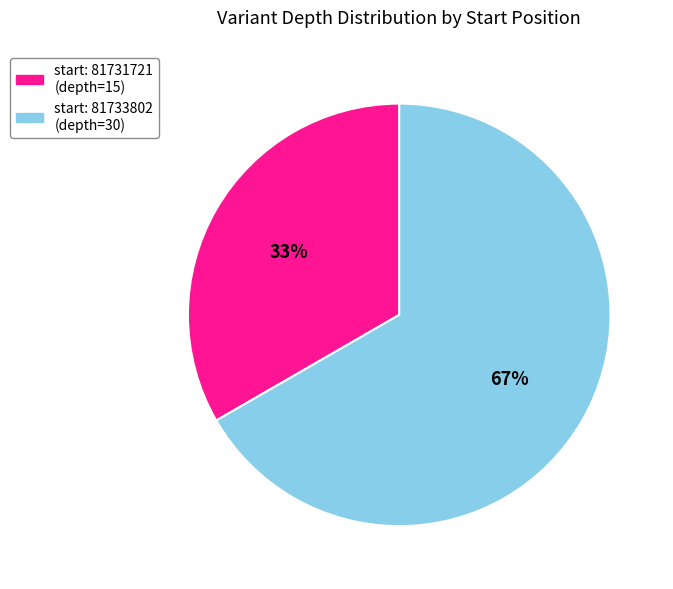

To the nearest percent, what is the average slice percentage?

50%